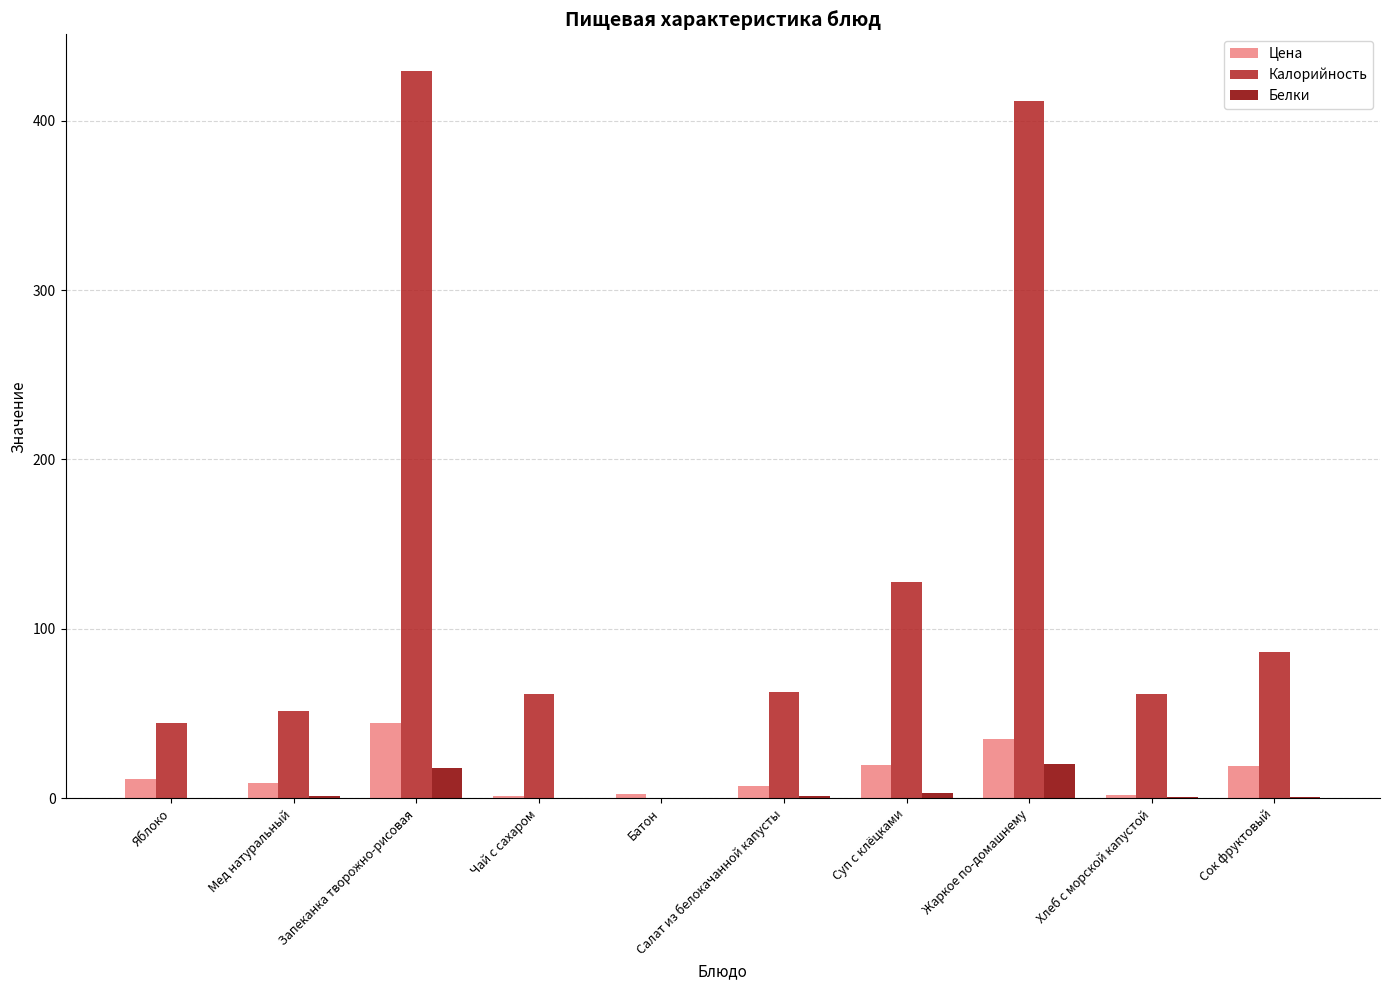

Which series has the largest total across all categories?

Калорийность